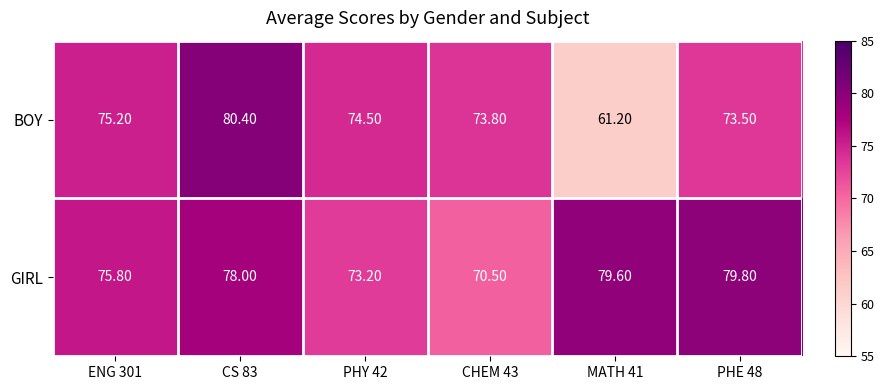

What is the difference between the maximum and minimum values in the BOY series?

19.2